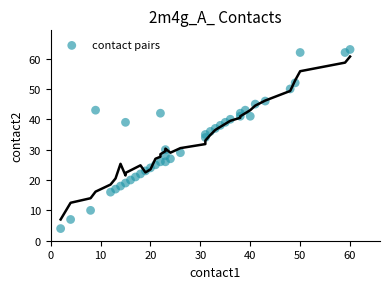

What Y value in the scatter plot is closest to 33?

34